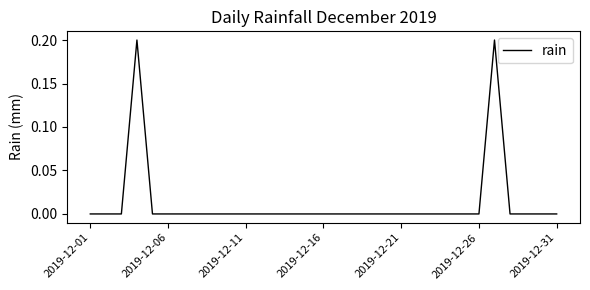

How many lines are shown in the chart?

1